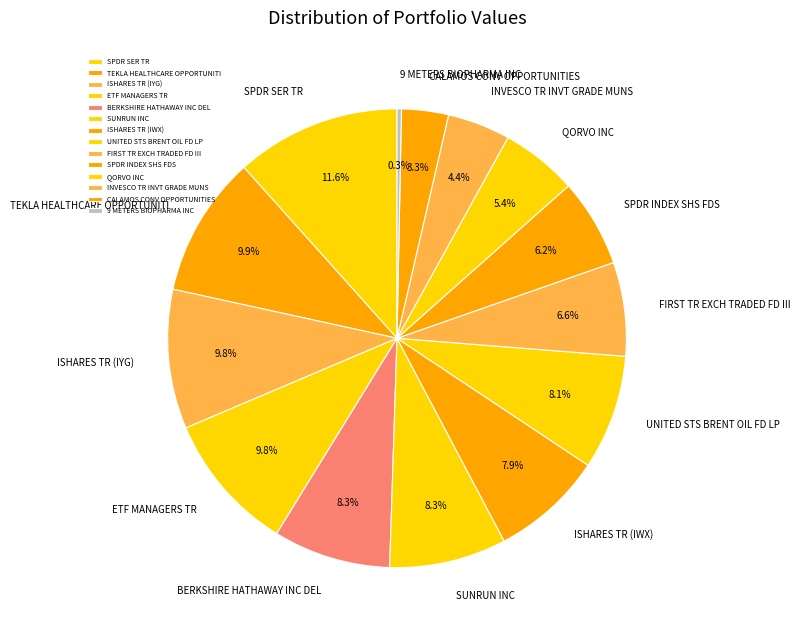

To the nearest percent, what is the difference between the largest and smallest slice percentages?

11%